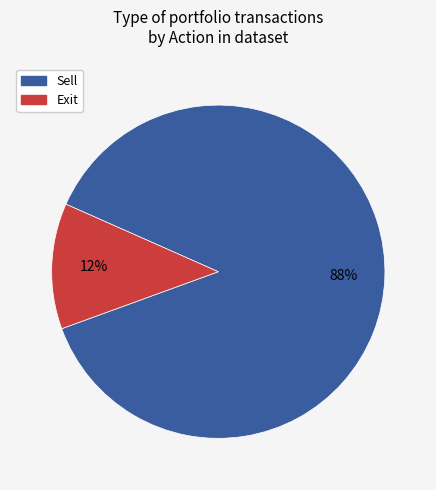

How many segments does this pie chart have?

2